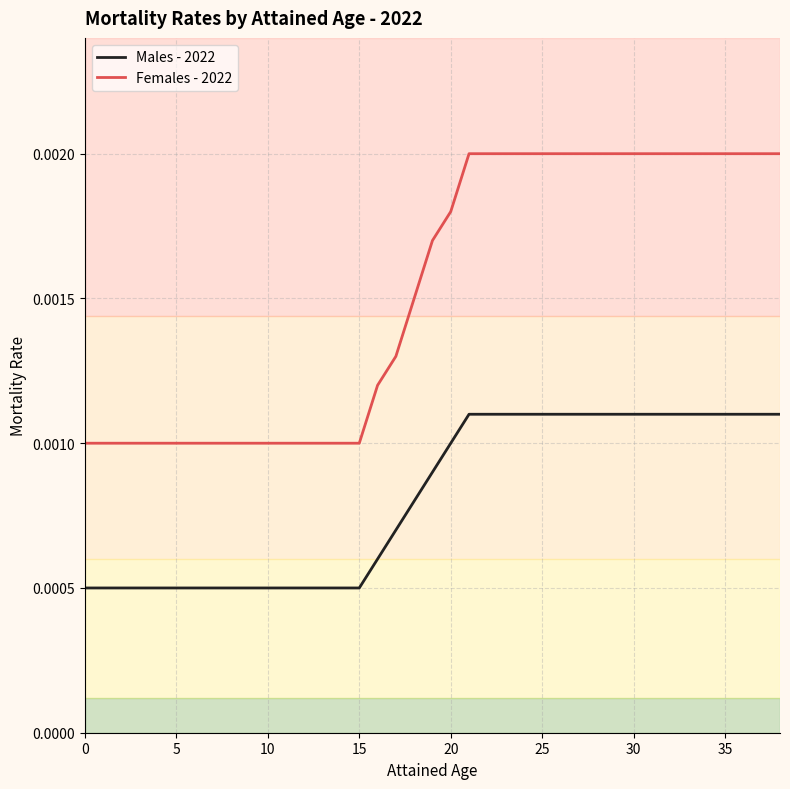

True or false: Males - 2022 and Females - 2022 cross at least once.

False